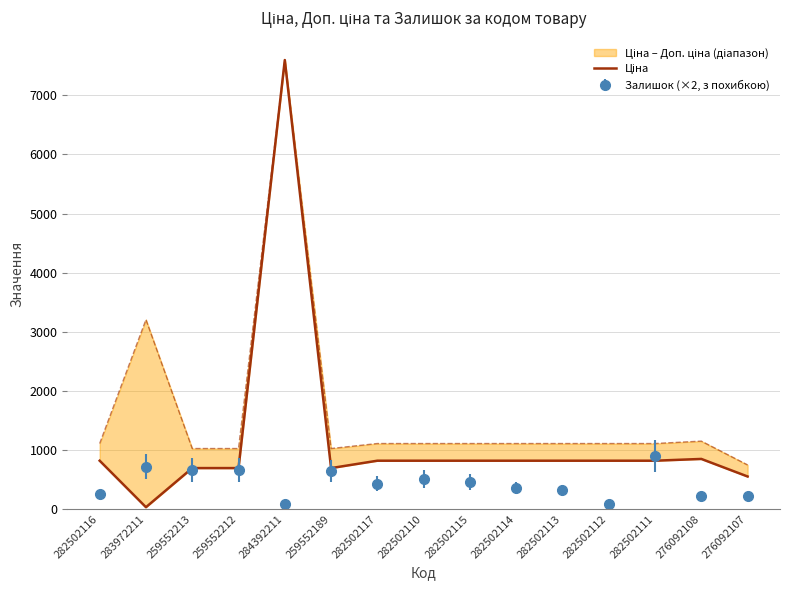

What is the maximum value shown in the chart?

7596.5